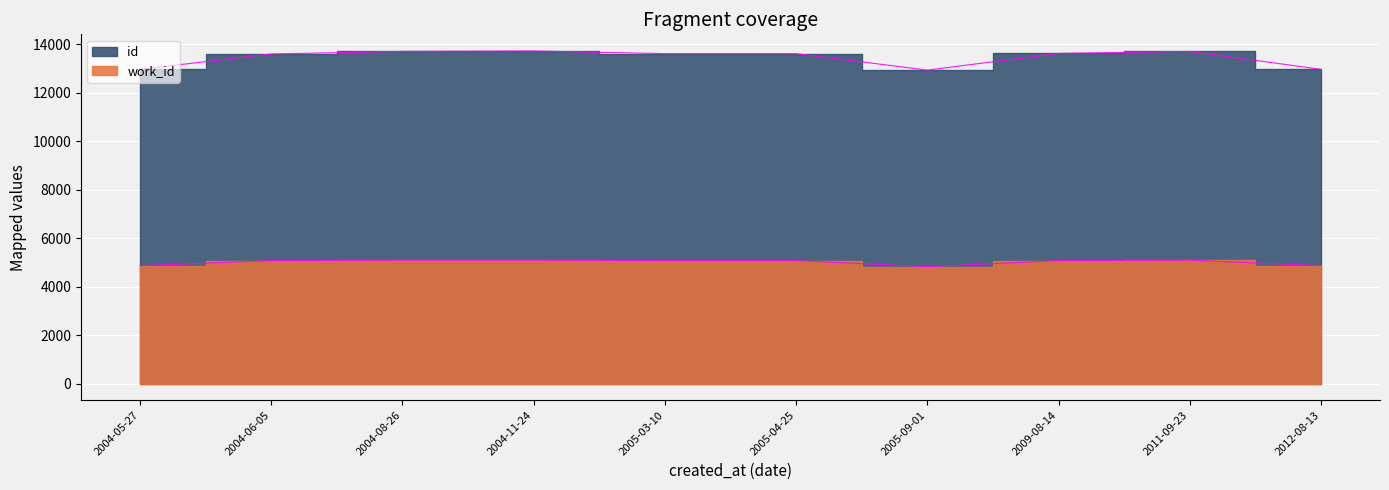

True or false: id and work_id intersect in this chart.

False